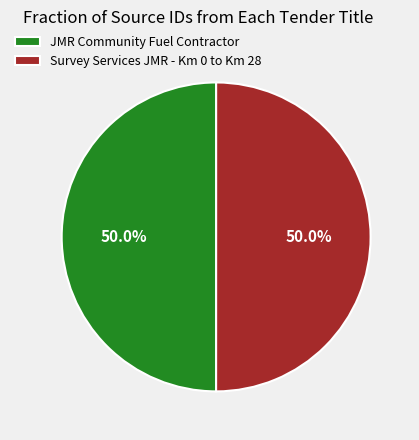

What is the ratio of the value at JMR Community Fuel Contractor to the value at Survey Services JMR - Km 0 to Km 28?

1.0